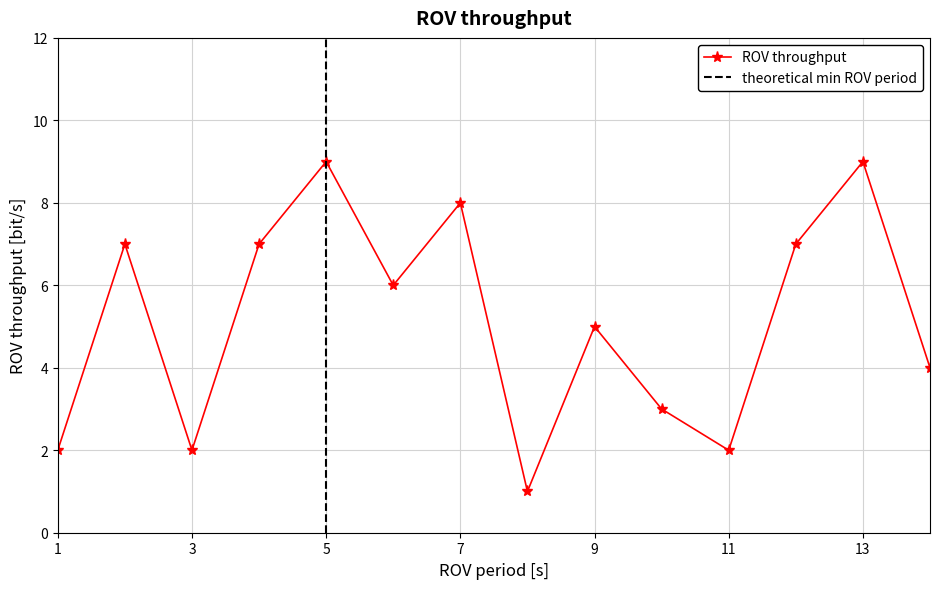

The value of col_7 at 0 is 8. True or false?

True